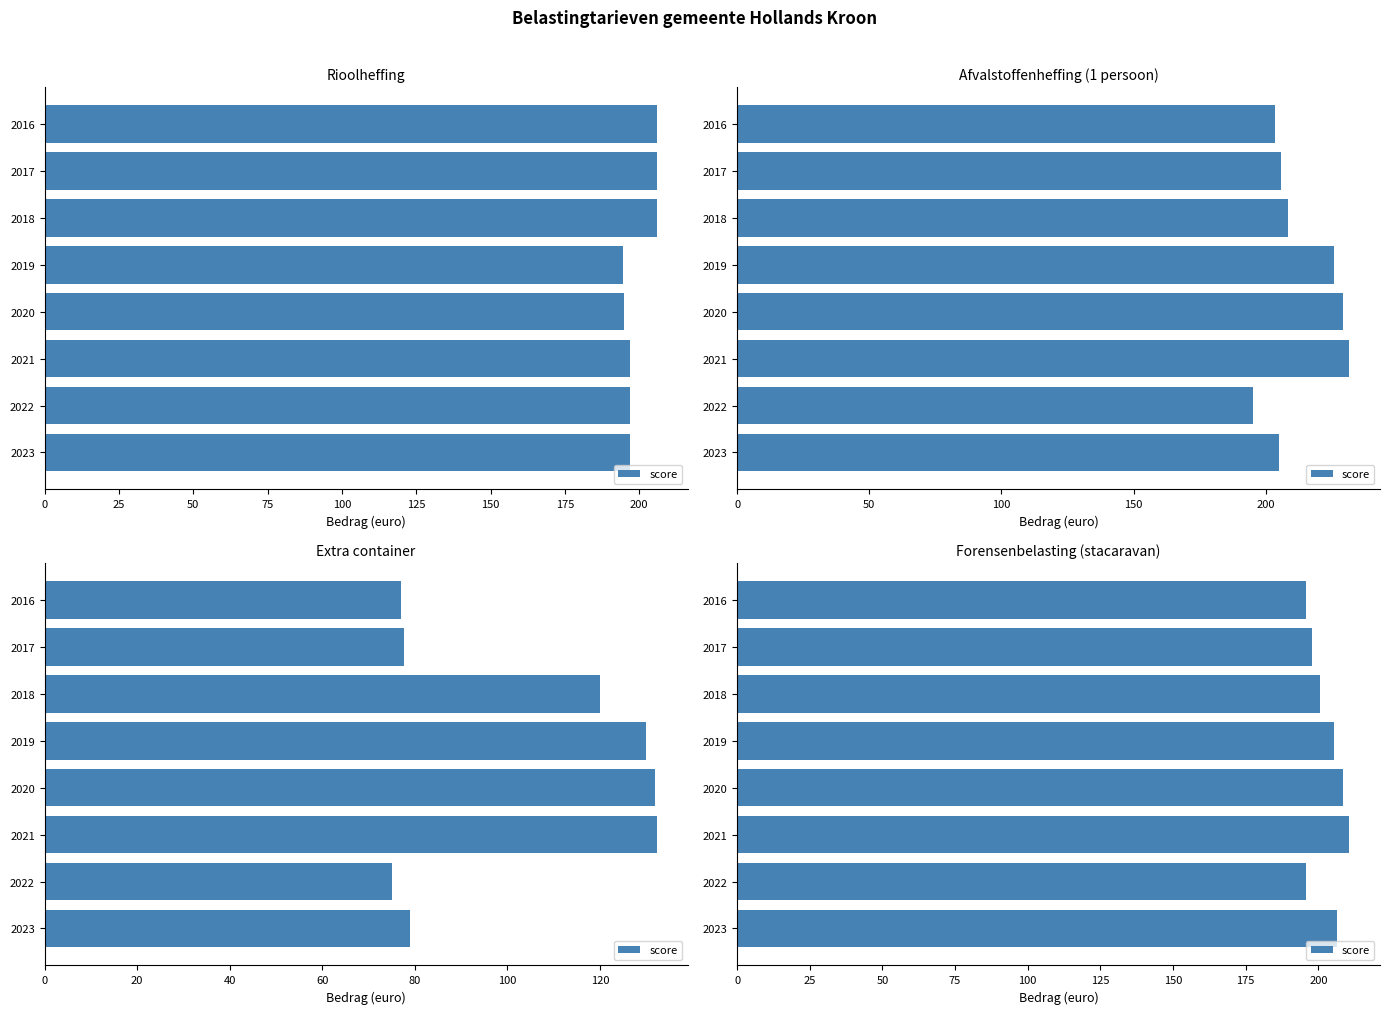

Are the bars horizontal?

Yes